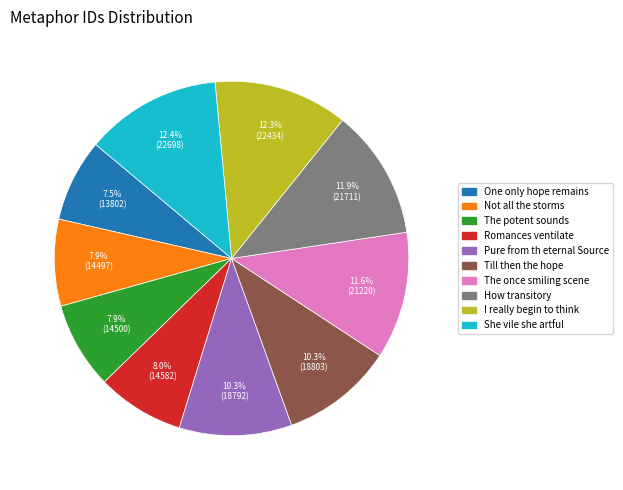

Does Not all the storms account for over 50% of the chart?

No